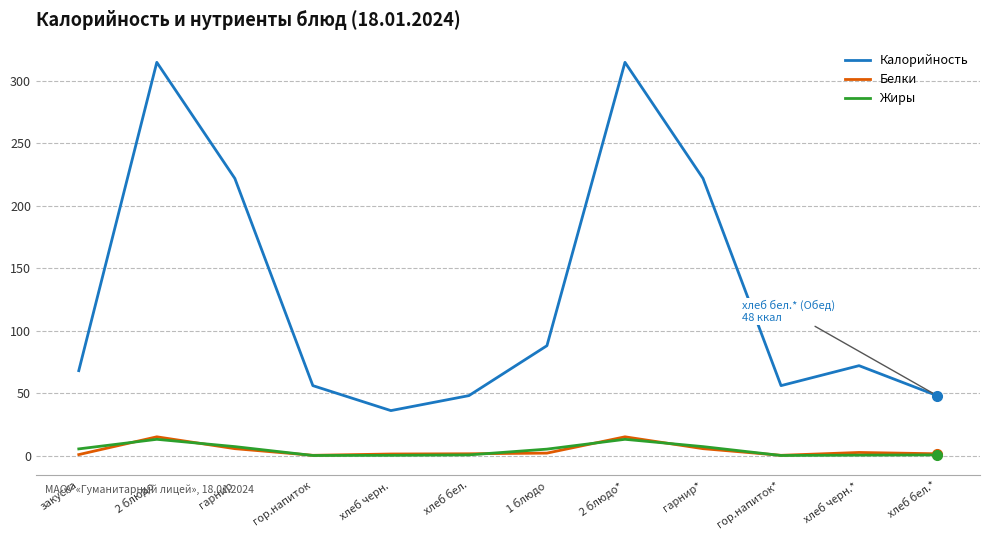

The Калорийность series shows 7.3 at хлеб черн.. True or false?

False